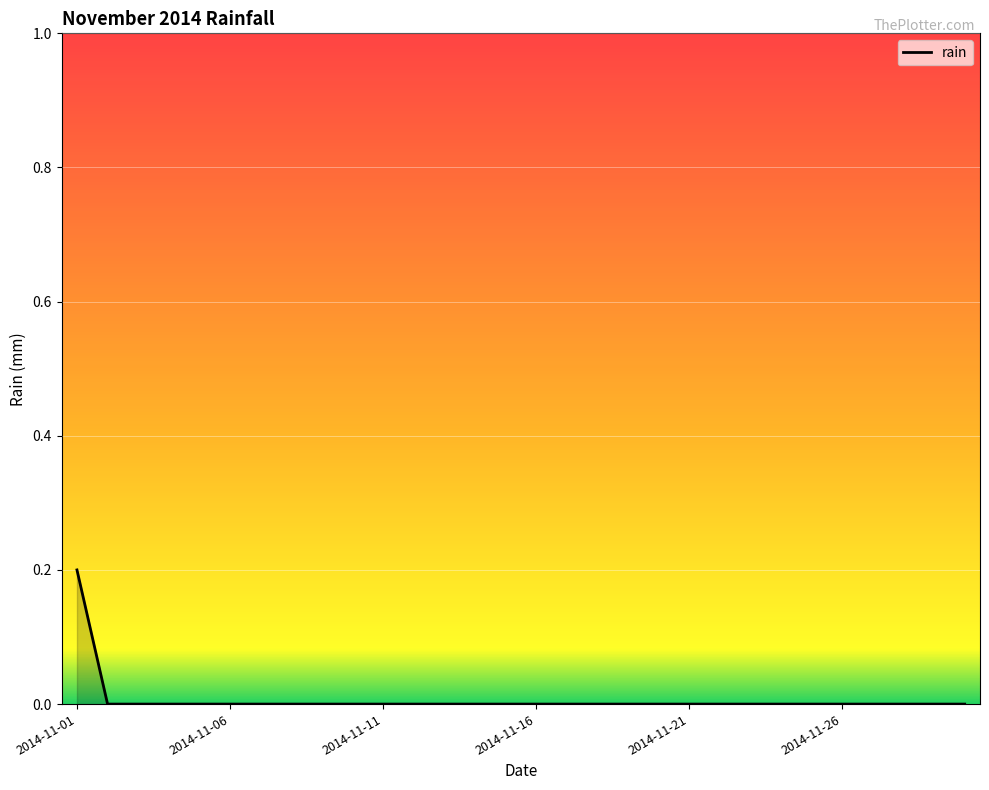

Is this an area chart (filled region under the line)?

No